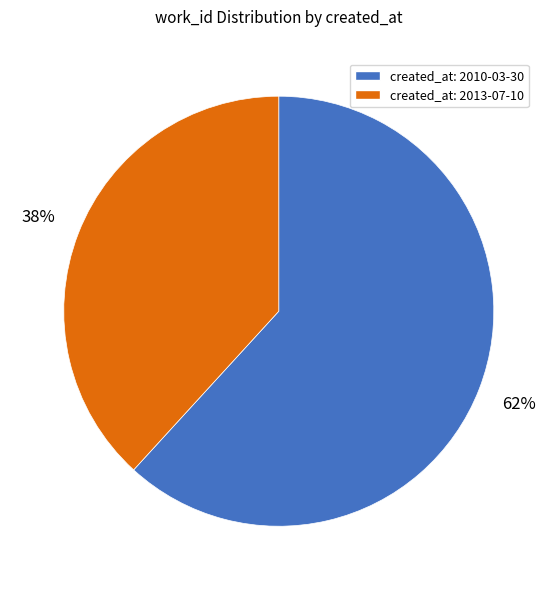

Which category has the smallest portion of the pie?

created_at: 2013-07-10